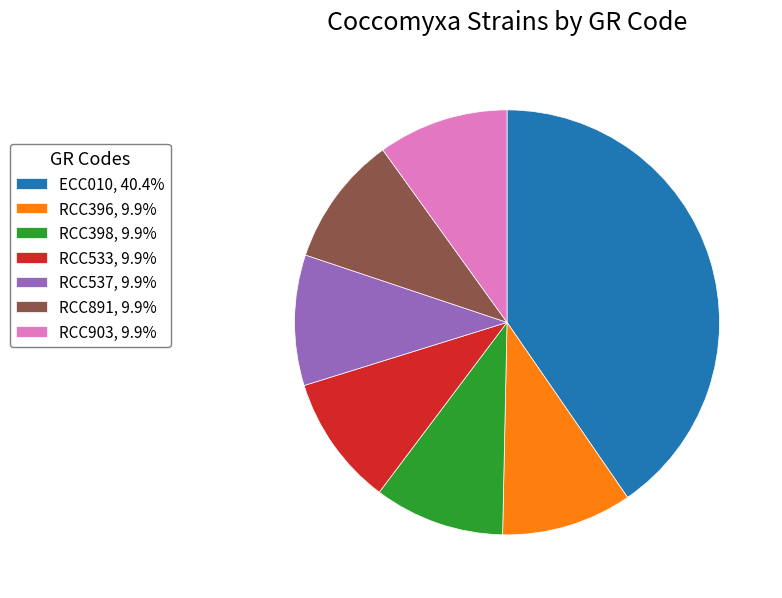

Is the sum of RCC398, 9.9% and RCC533, 9.9% greater than half?

No